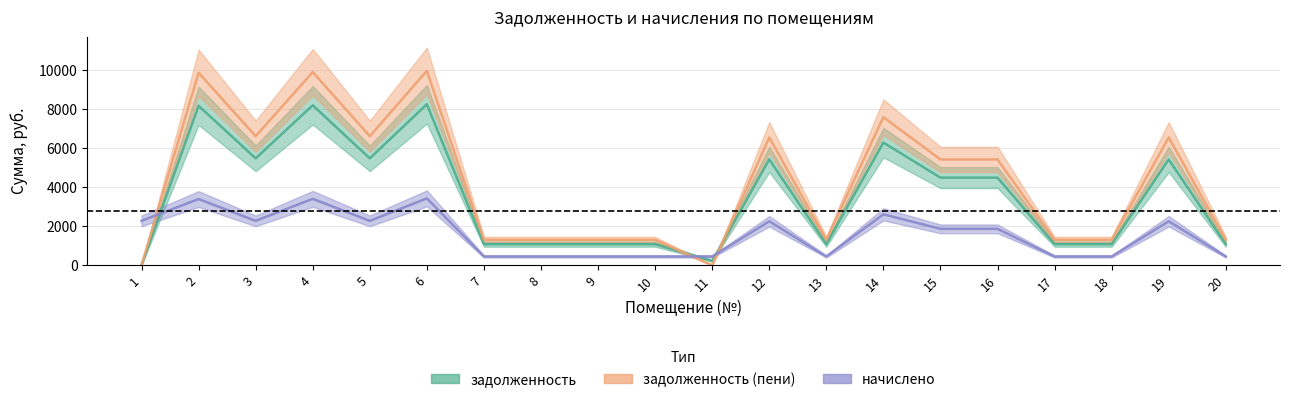

At which category does nachisleno reach its first local valley?

3